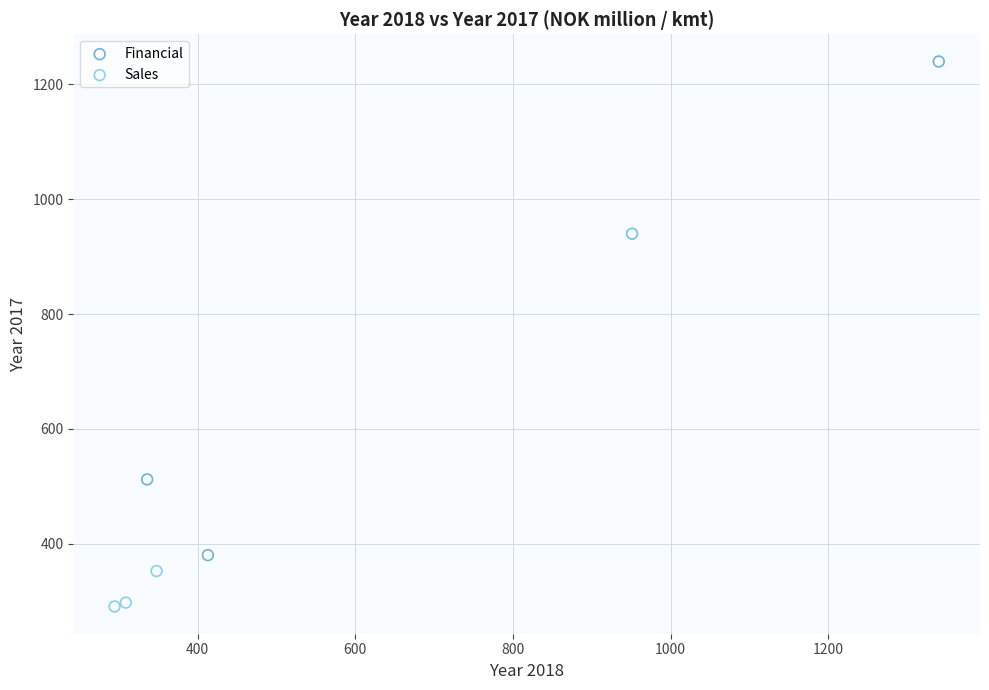

Which series reaches the maximum Y coordinate?

Financial